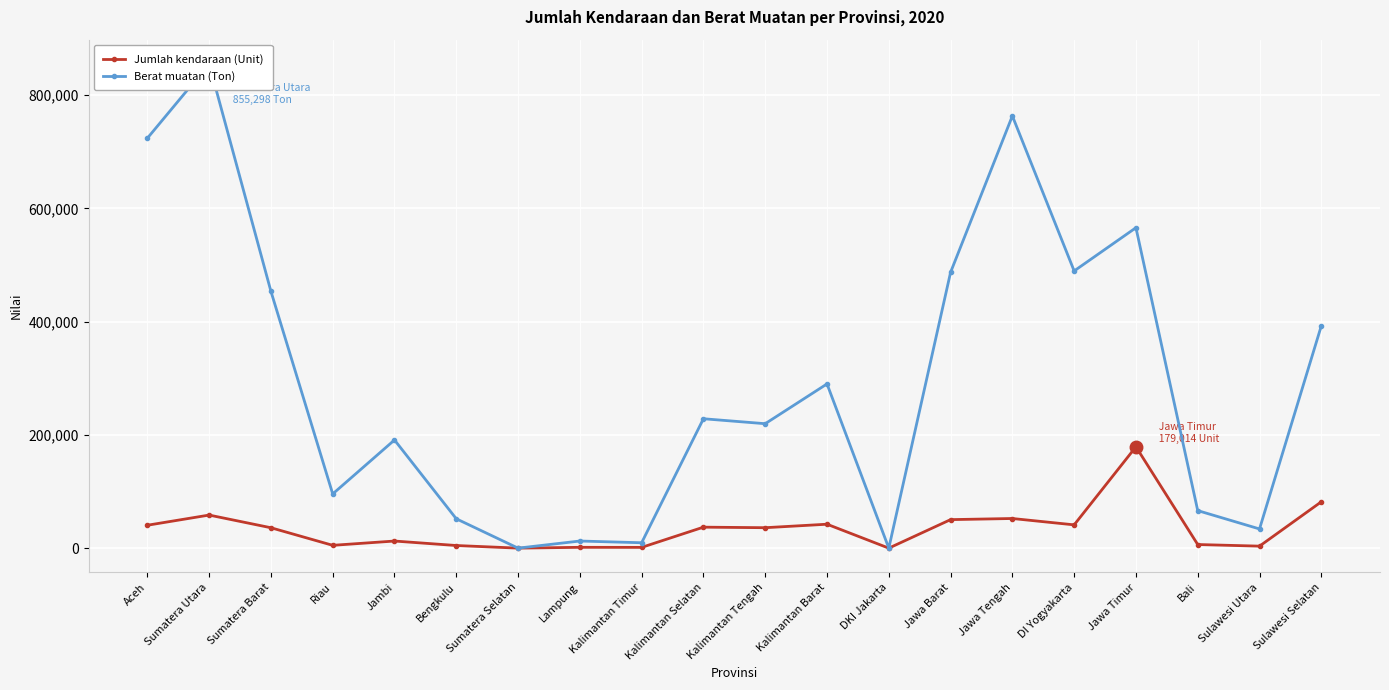

What is the difference between the maximum and second lowest values in the Berat muatan (Ton) series?

855298